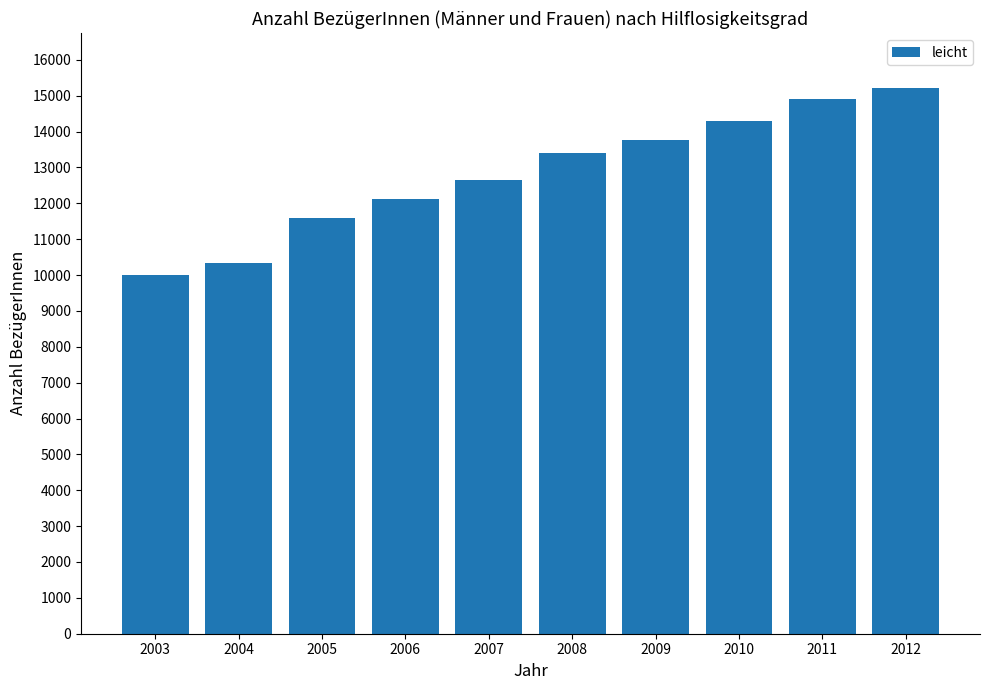

Reading left to right, list all the values displayed in this chart.

2003=10014	2004=10344	2005=11596	2006=12124	2007=12646	2008=13390	2009=13760	2010=14304	2011=14897	2012=15225